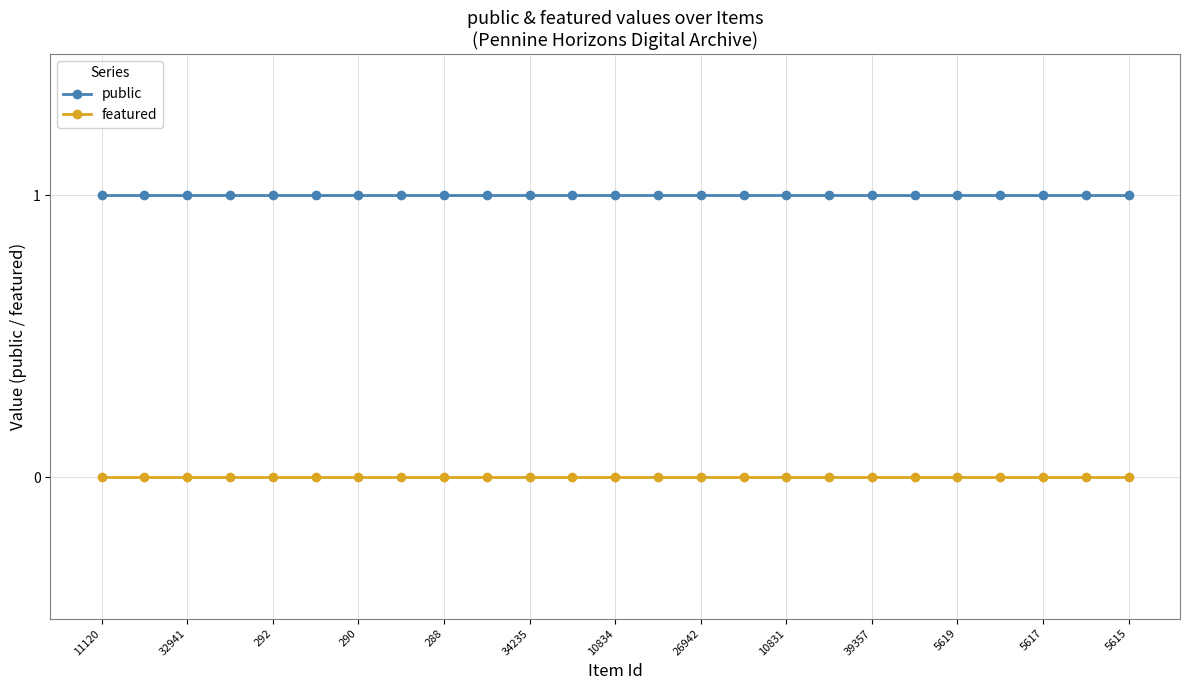

What is the sum of all public values?

25